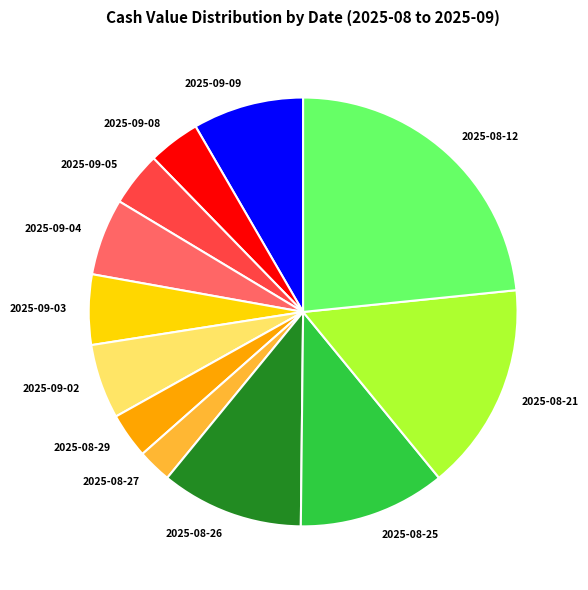

Between 2025-09-02 and 2025-08-29, which is larger?

2025-09-02